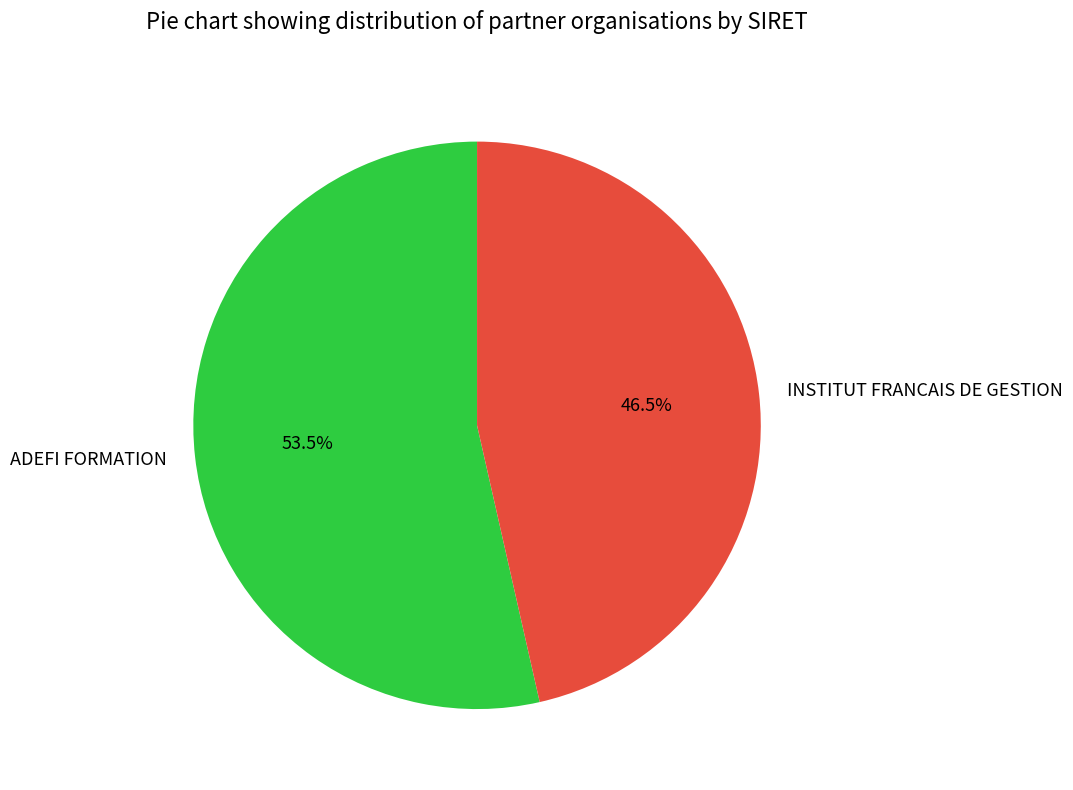

Does ADEFI FORMATION account for over 50% of the chart?

Yes